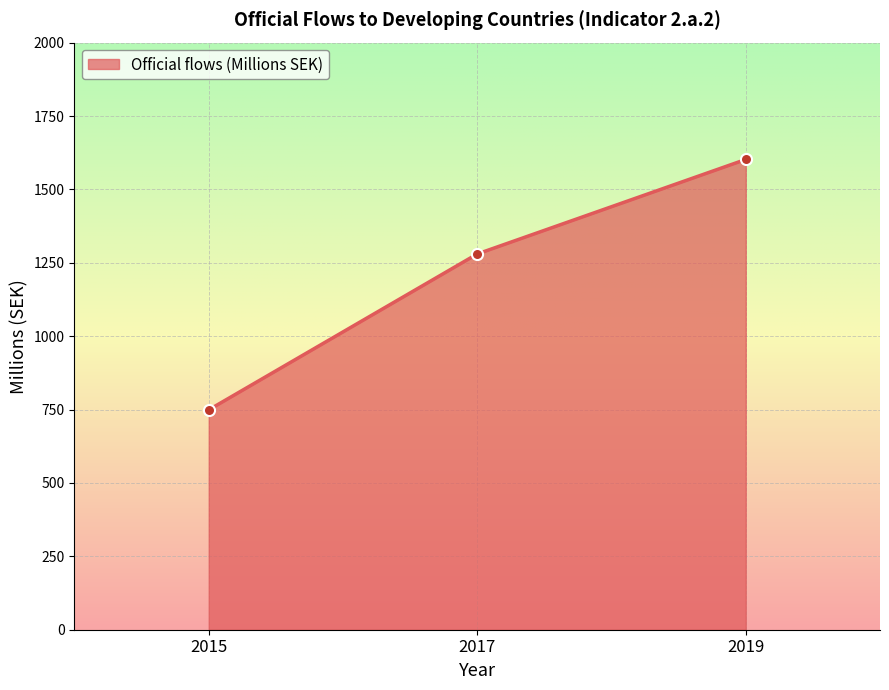

What is the value of the 2nd point from the left?

1280